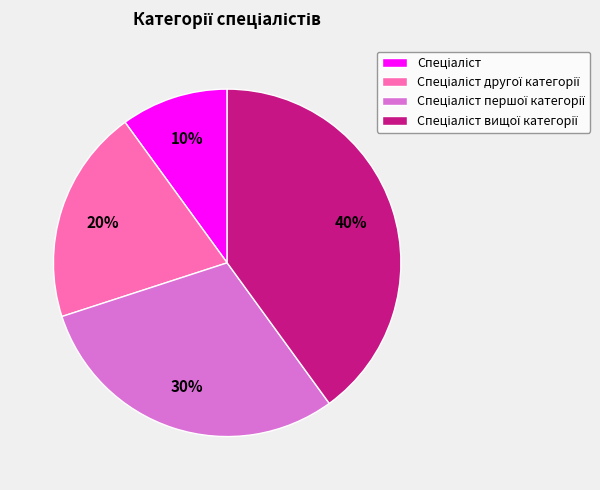

Is there any slice that represents more than half of the pie?

No